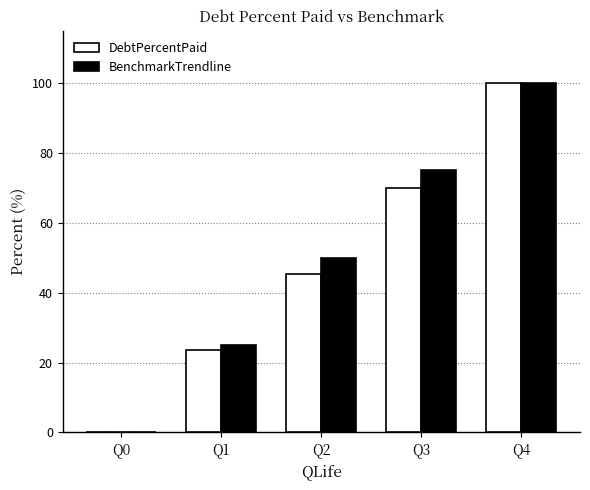

The BenchmarkTrendline series shows 59.0 at Q4. True or false?

False